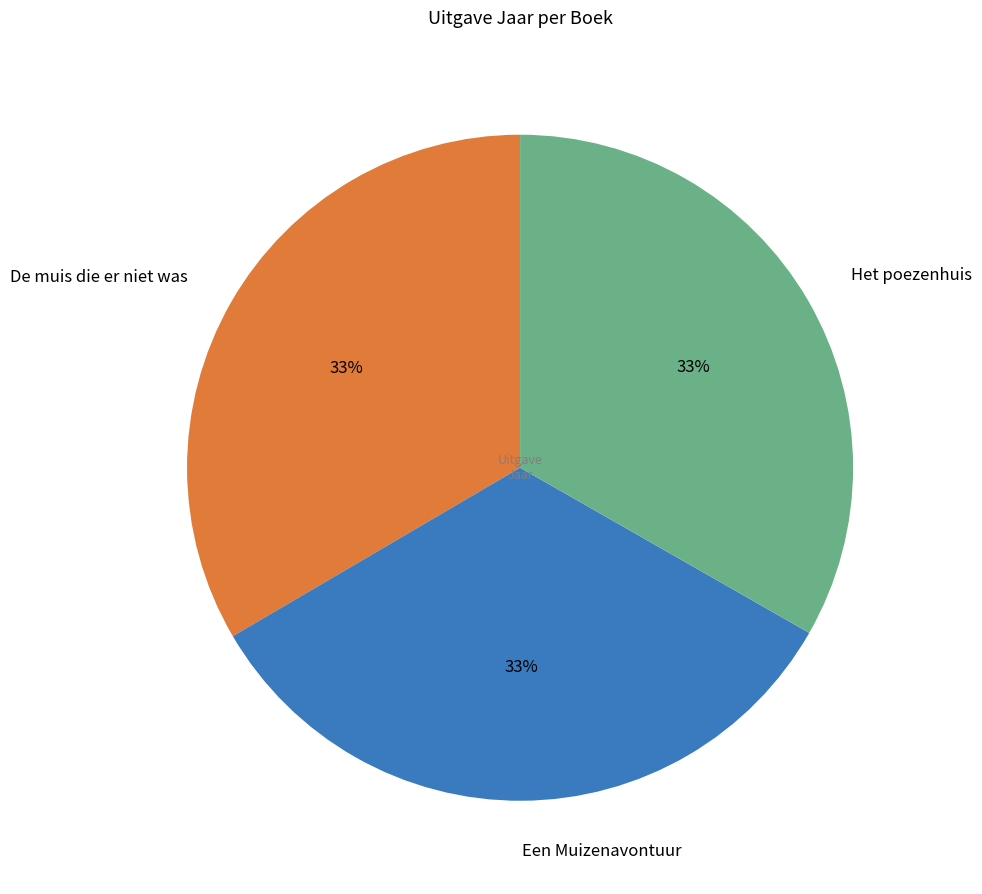

To the nearest percent, what portion does Een Muizenavontuur represent?

33%